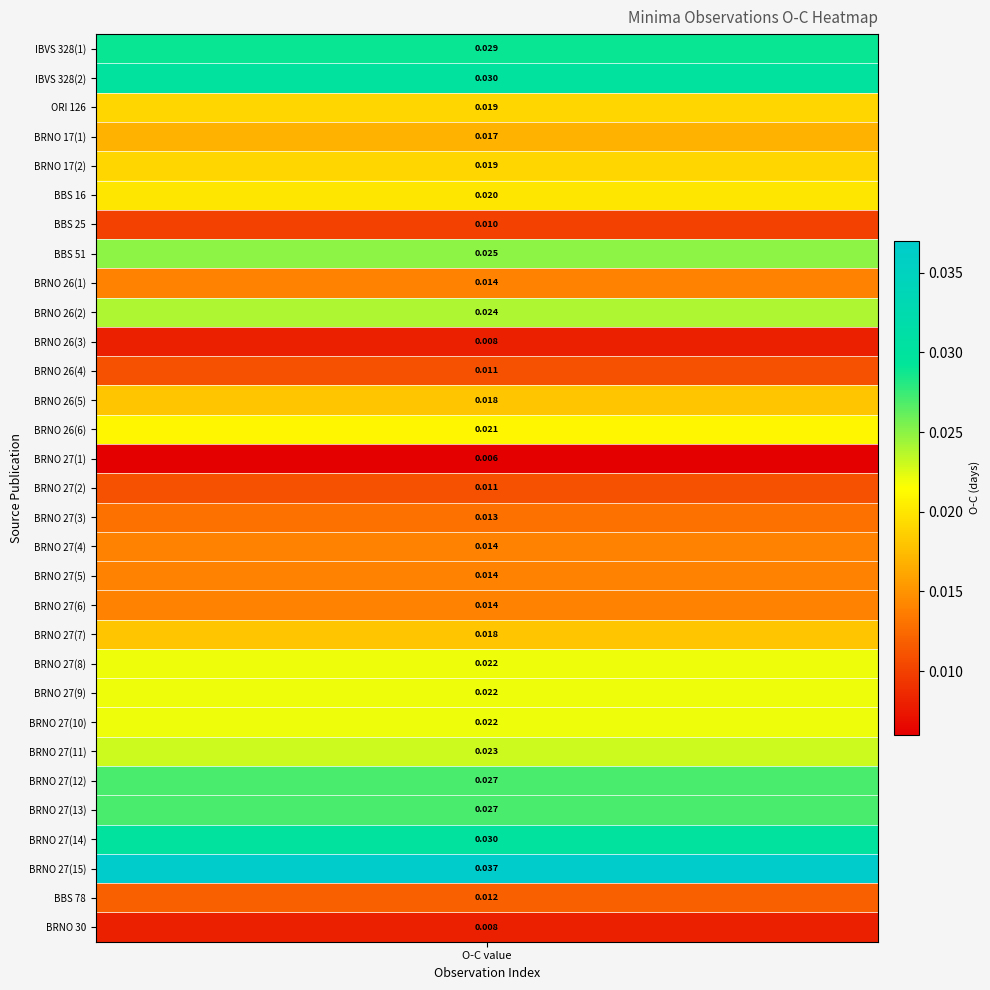

What is the sum of all values?

0.6